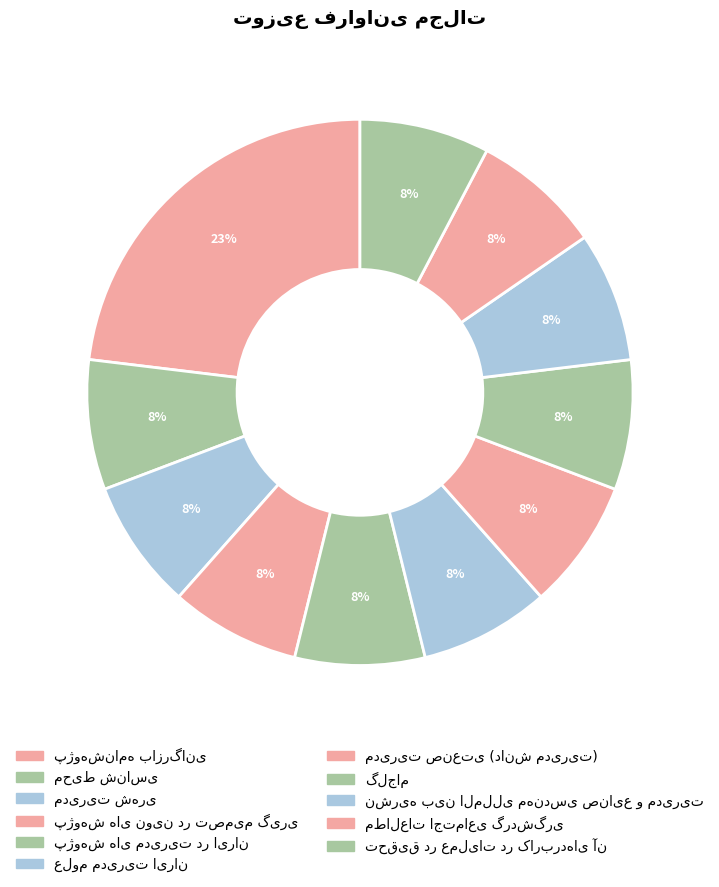

Which slice is the largest?

پژوهشنامه بازرگانی